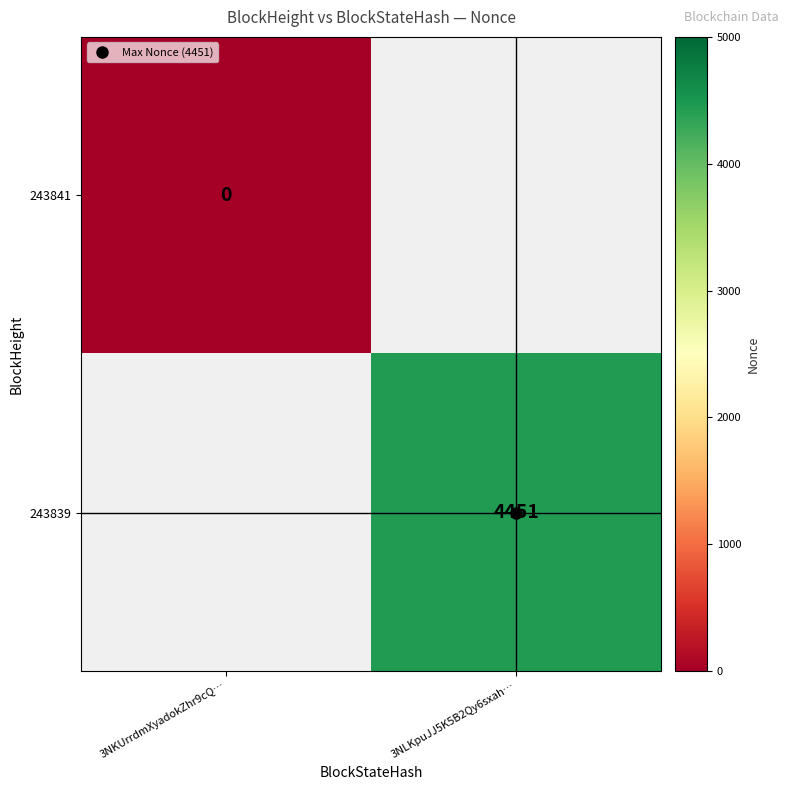

How many values in 243839 are above zero?

1